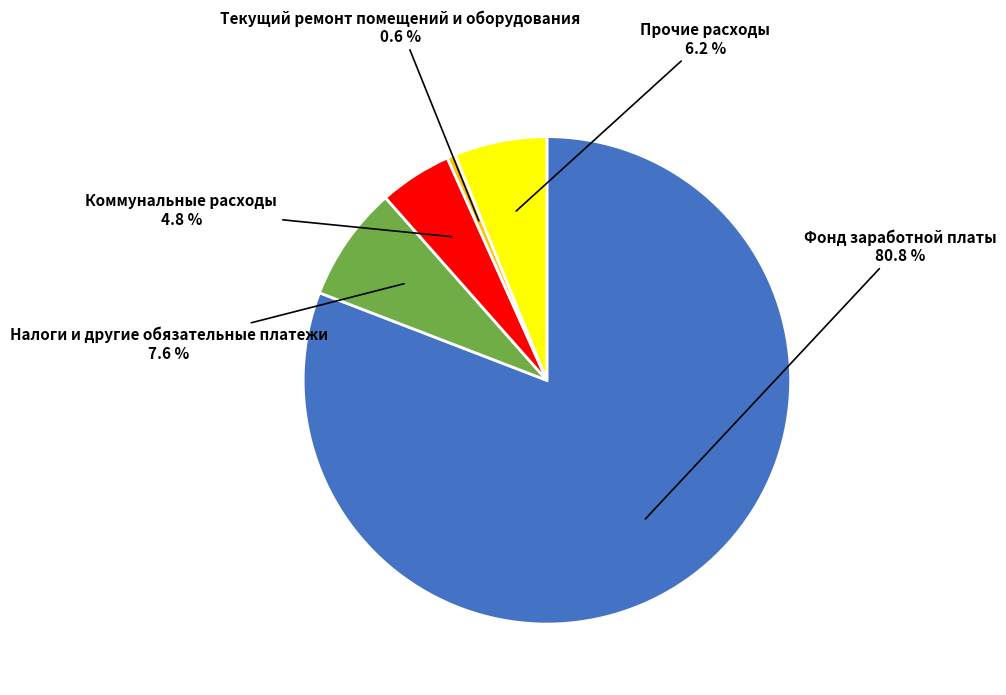

Is there a majority slice in this chart?

Yes